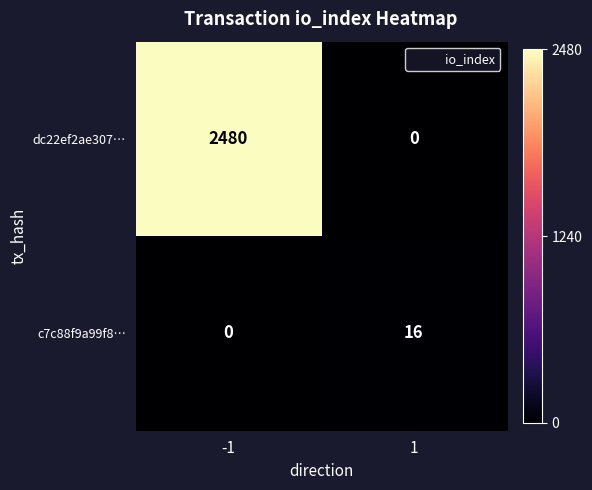

What is the average value of the c7c88f9a99f8… series?

8